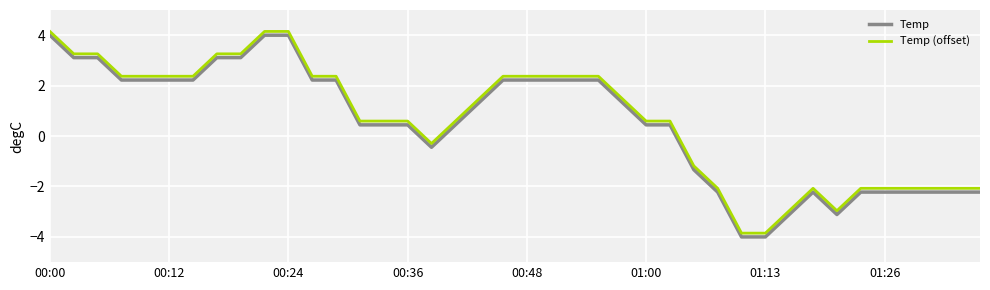

What is the smallest value displayed?

-4.0